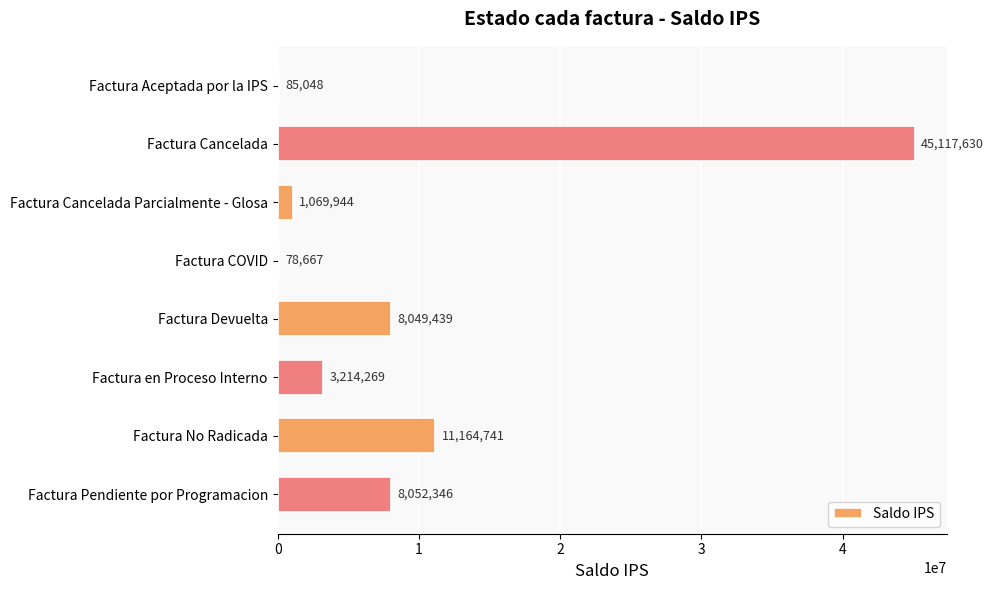

The value at Factura Cancelada is 45117630. True or false?

True